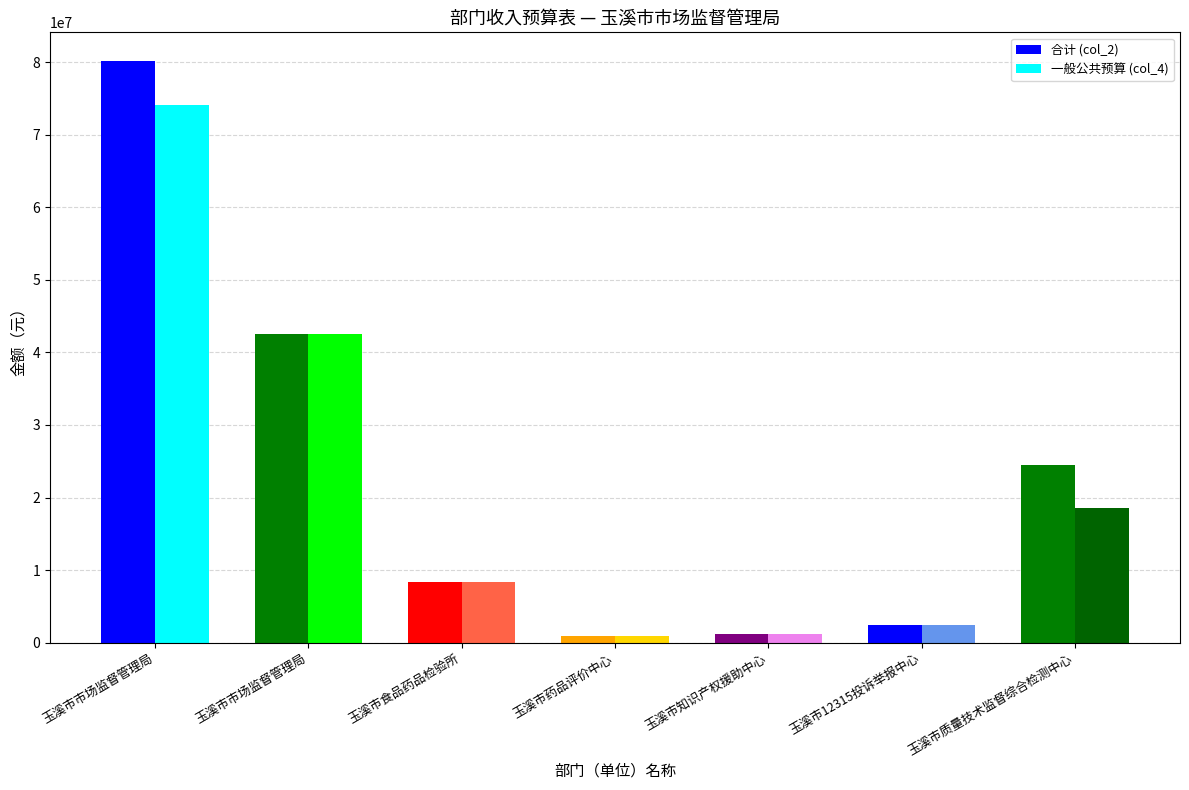

What is the total value across all series at 玉溪市质量技术监督综合检测中心?

43100462.4